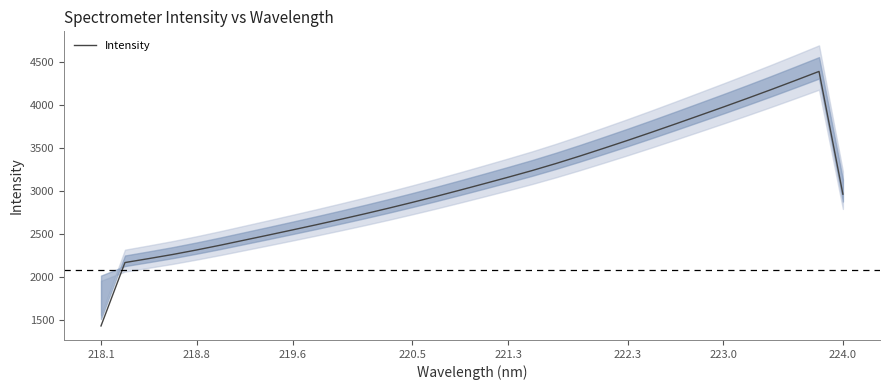

What is the highest value of the Intensity series?

4385.3